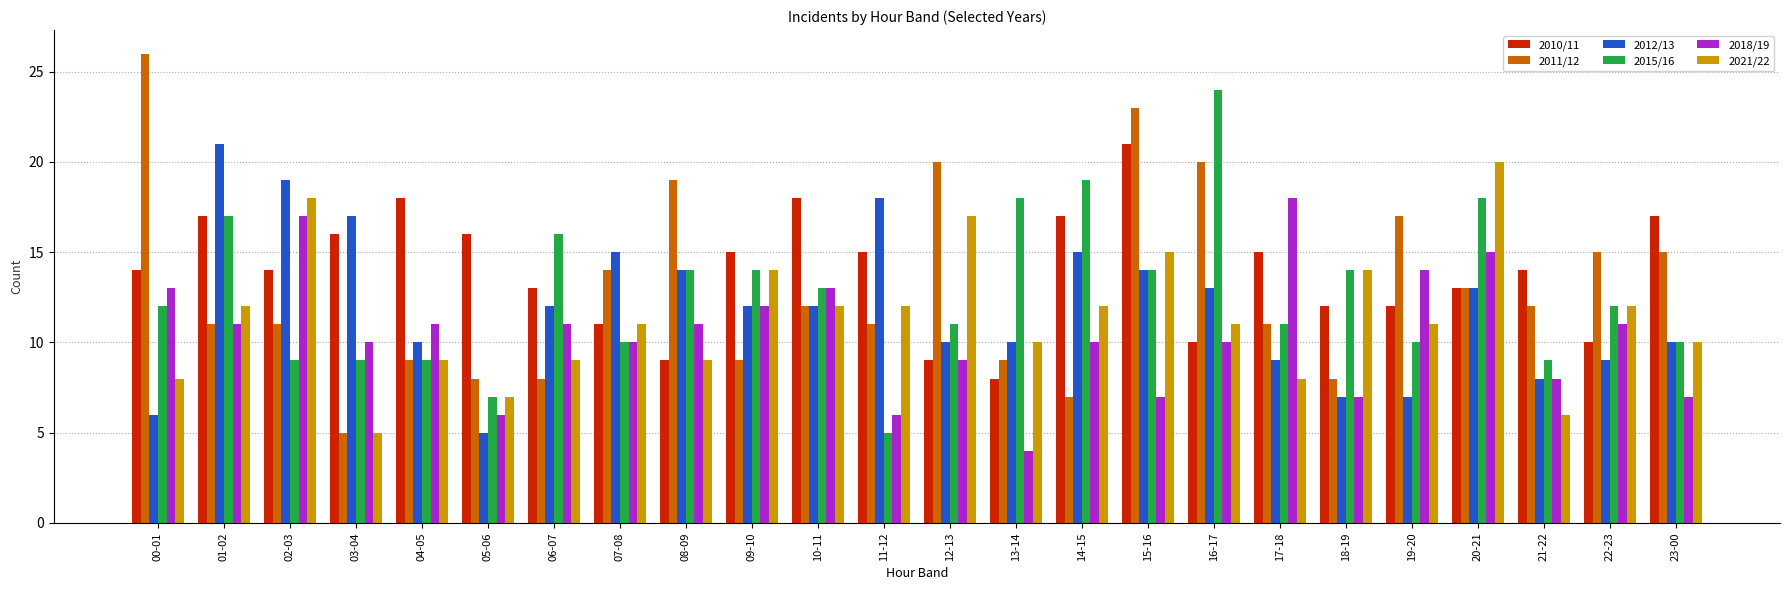

What is the sum of the 2021/22 values at 04-05 and 18-19?

23